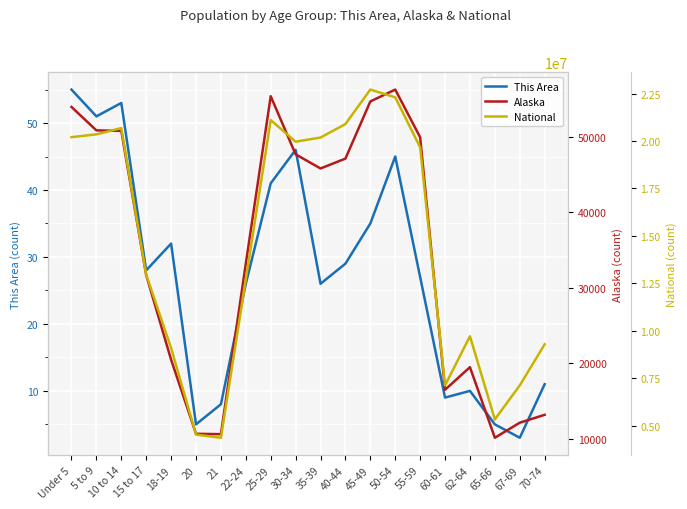

Is it true that This Area equals 27 at 55-59?

True